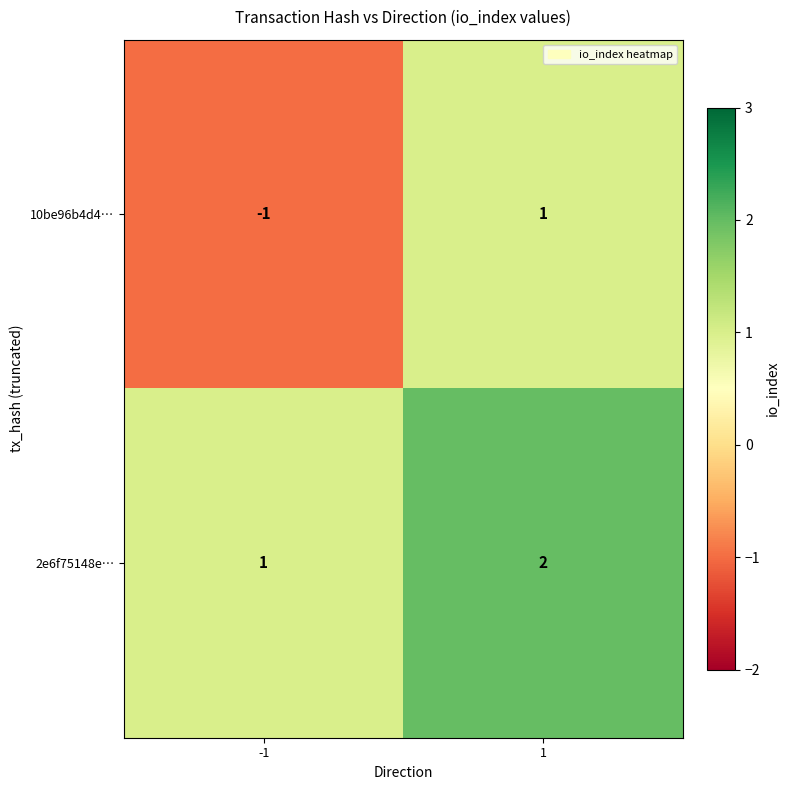

True or false: 2e6f75148e… has a value of 1 at -1.

True